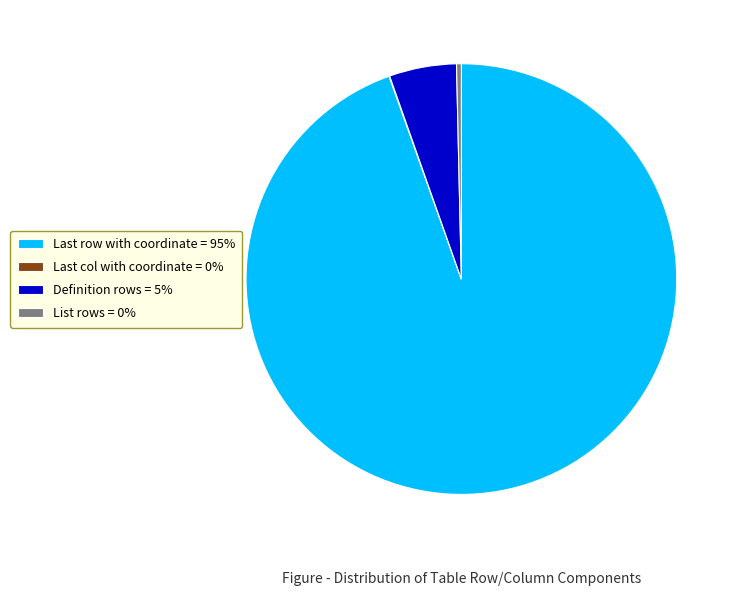

Does any single category account for the majority?

Yes